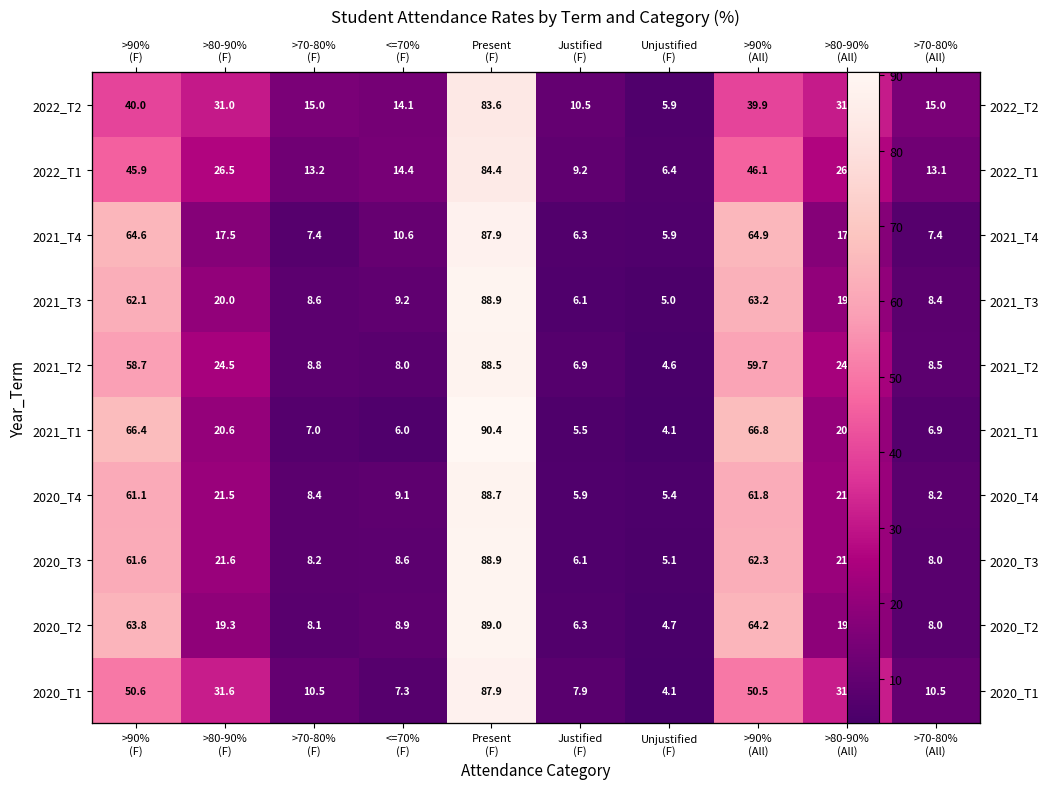

Is it true that 2021_T4 equals 7.4 at >70-80% (All)?

True